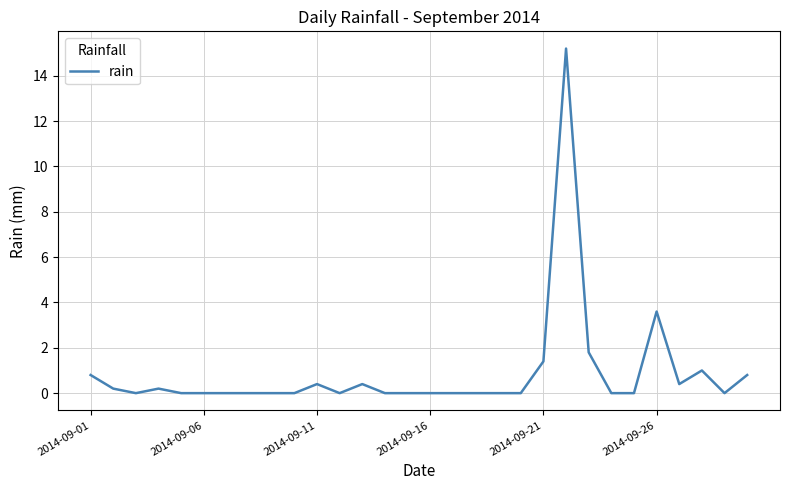

What is the difference between the maximum and minimum values?

15.2